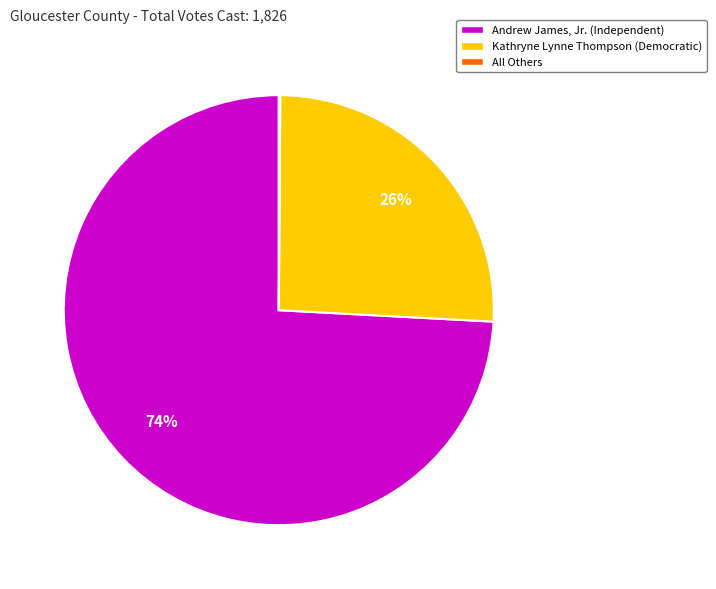

Is it true that Kathryne Lynne Thompson (Democratic) is 41% of the pie?

False